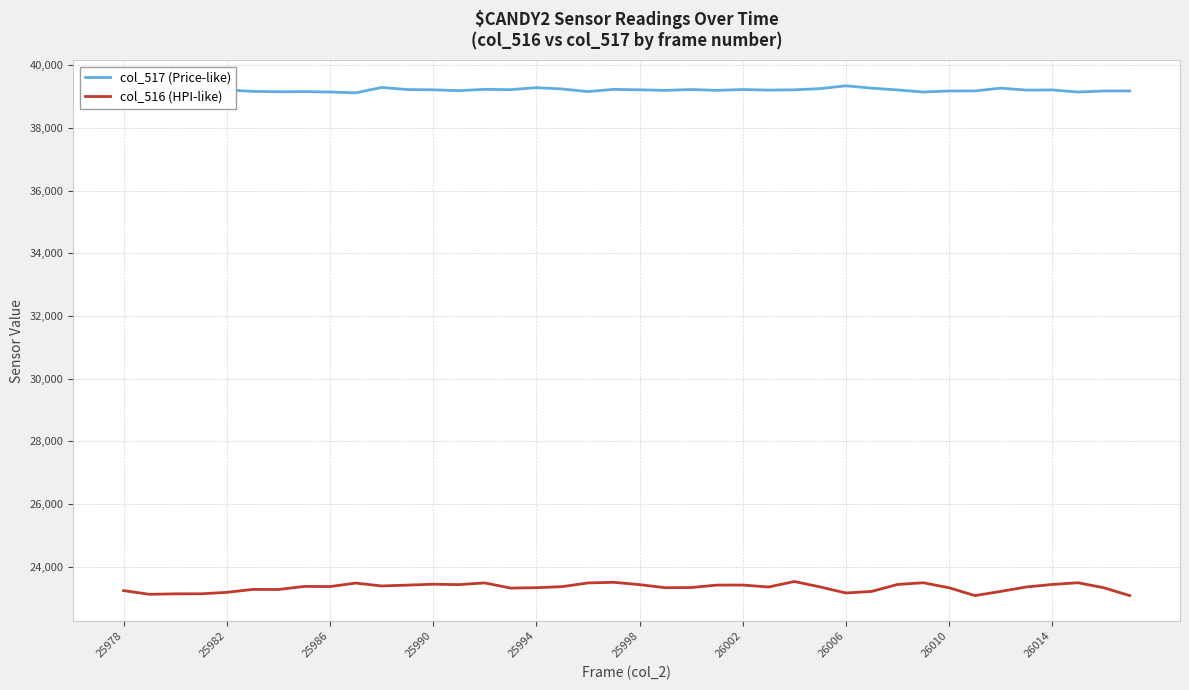

Which series has the largest total across all categories?

col_517 (Price-like)